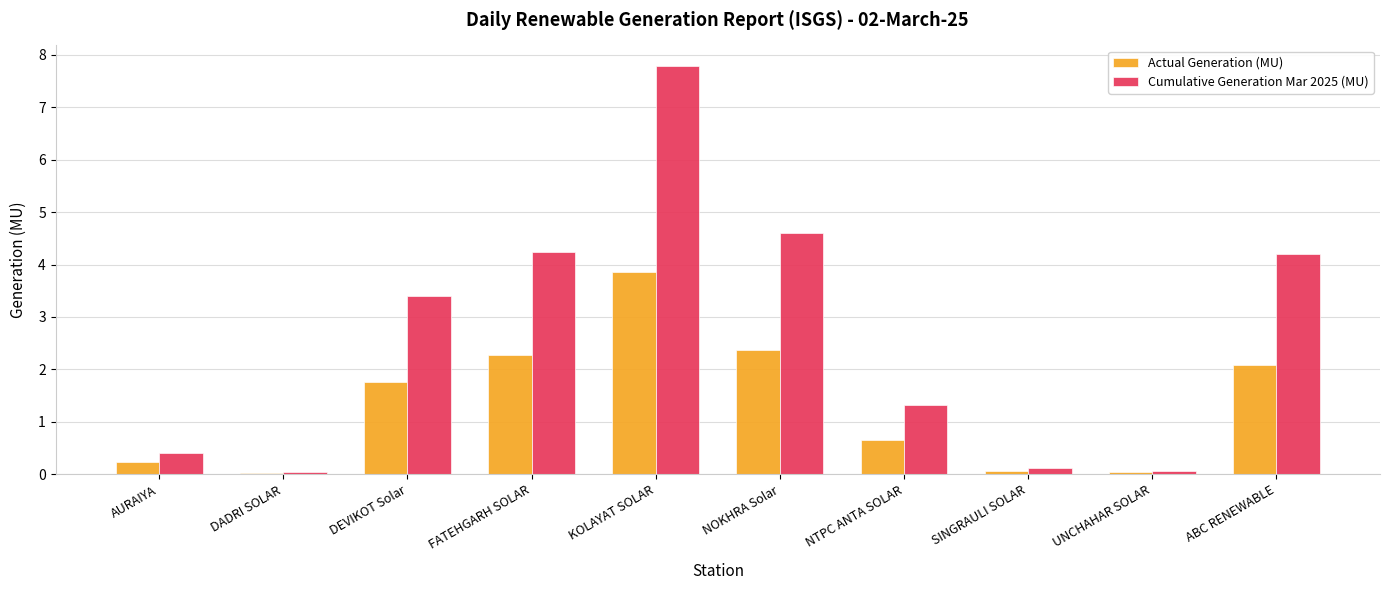

What is the highest value of the Cumulative Generation Mar 2025 (MU) series?

7.8